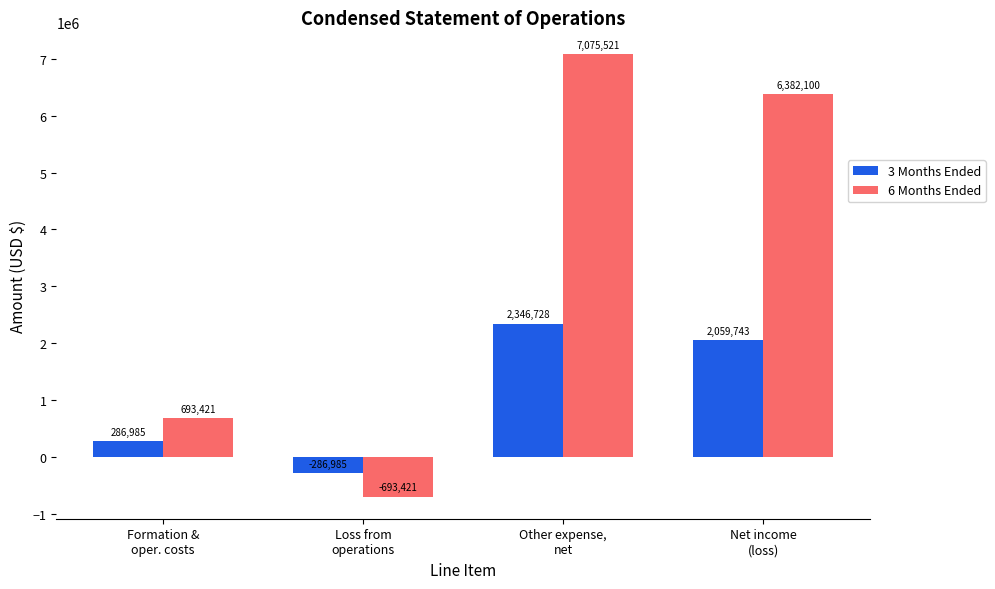

Reading left to right, extract all data points from this chart.

3 Months Ended: Formation &
oper. costs=286985	Loss from
operations=-286985	Other expense,
net=2346728	Net income
(loss)=2059743
6 Months Ended: Formation &
oper. costs=693421	Loss from
operations=-693421	Other expense,
net=7075521	Net income
(loss)=6382100